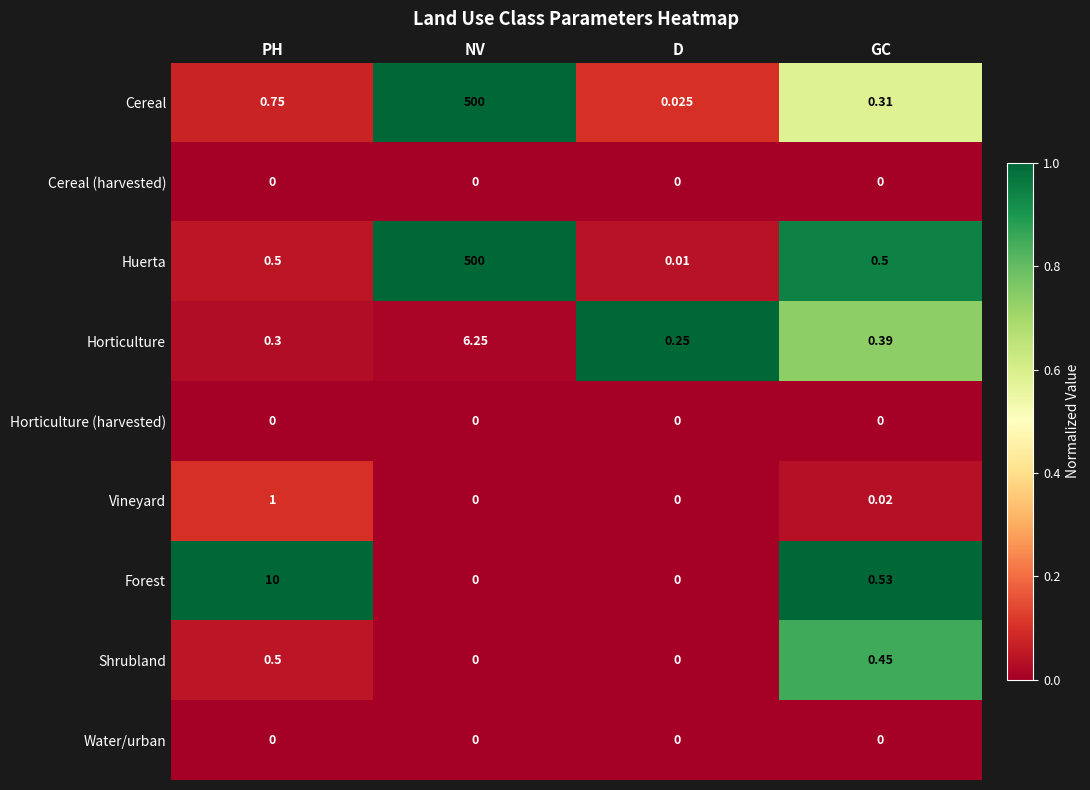

Which series has the largest total across all categories?

Cereal